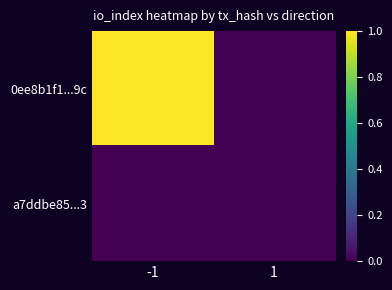

Between 1 and -1, which is larger?

-1